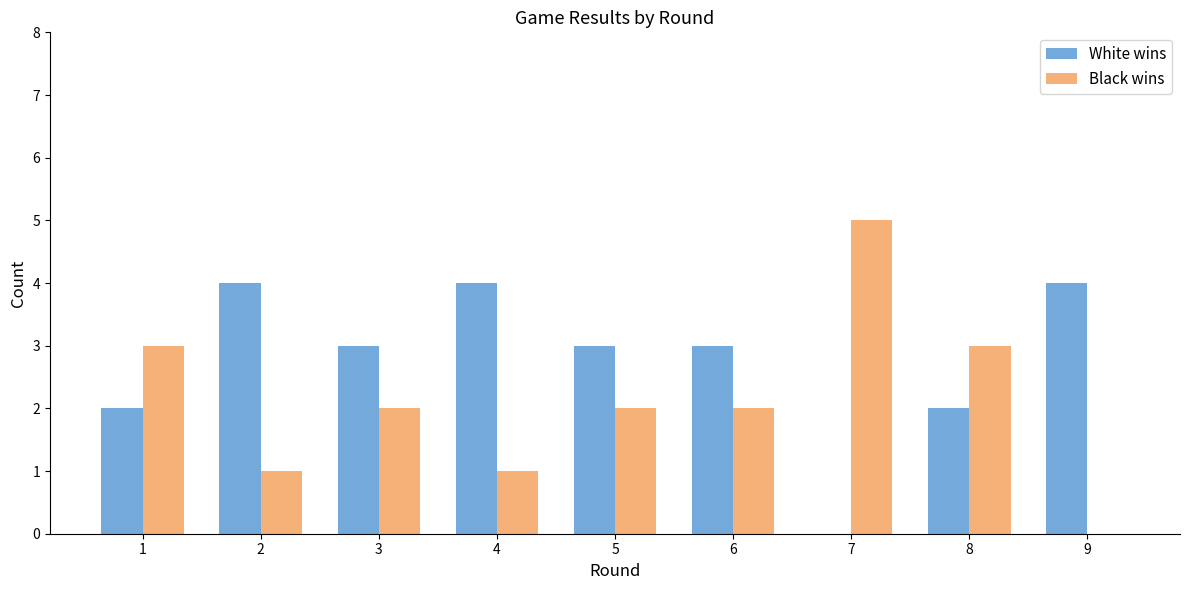

Reading left to right, transcribe all the data shown in this chart.

White wins: 2	4	3	4	3	3	0	2	4
Black wins: 3	1	2	1	2	2	5	3	0